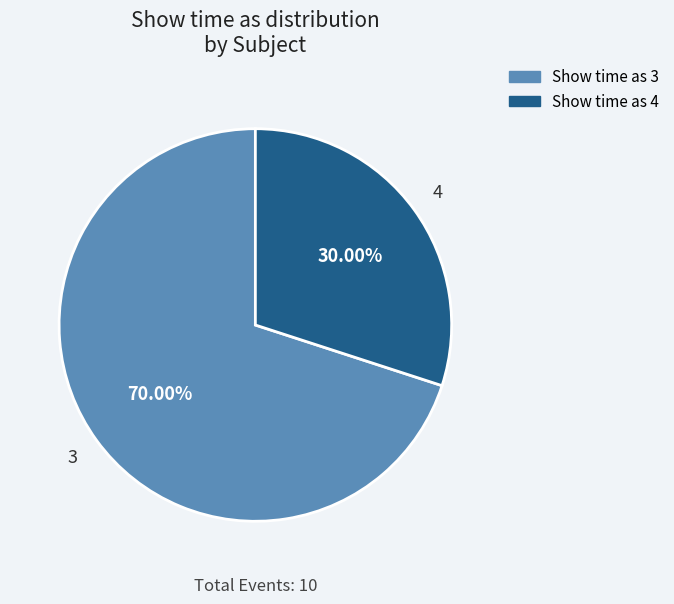

Count the number of slices in the pie.

2